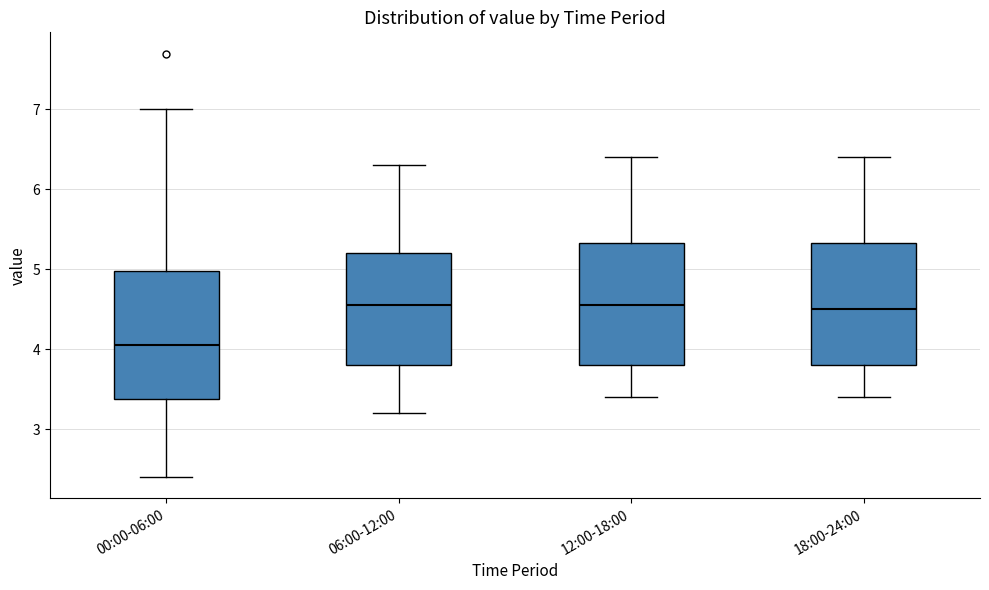

Where does the lower whisker of the box for 12:00-18:00 end on the y-axis? The values are not printed on the chart, so give them approximately, as read against the axis.

3.4